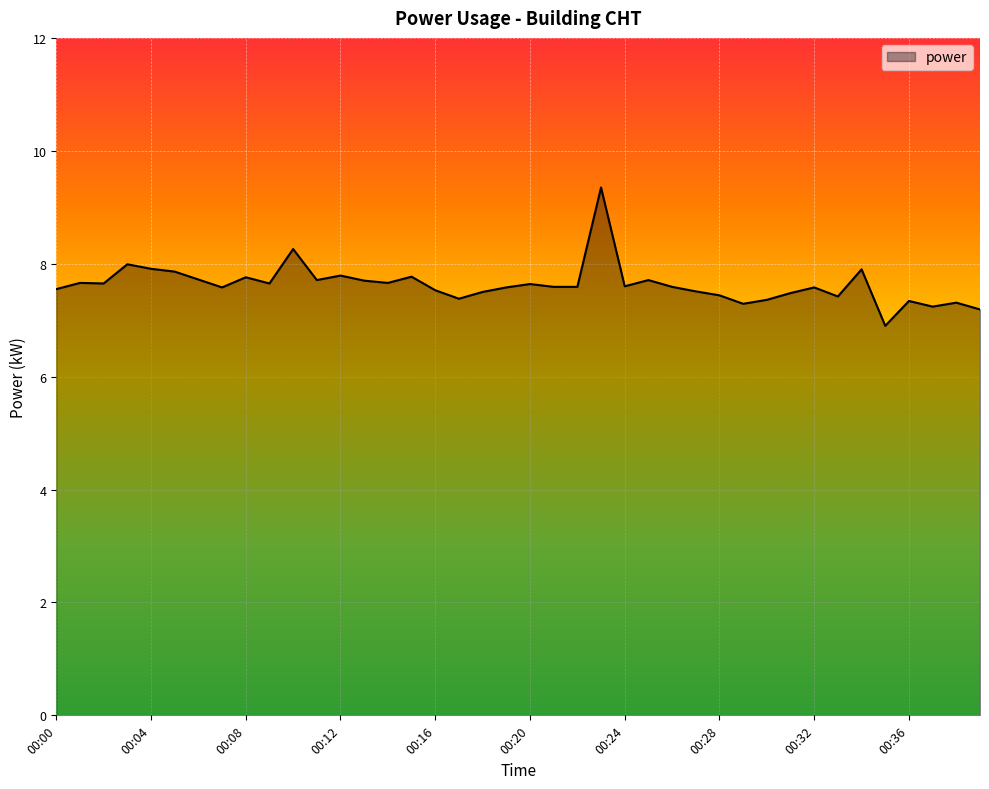

What is the minimum value shown in the chart?

6.9